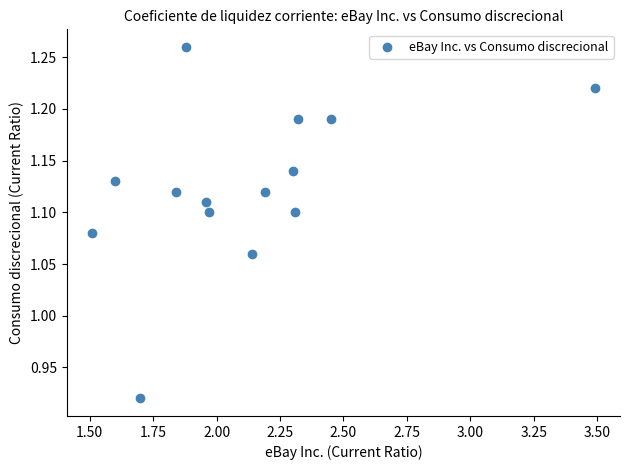

What is the range of X values (max minus min)?

2.0